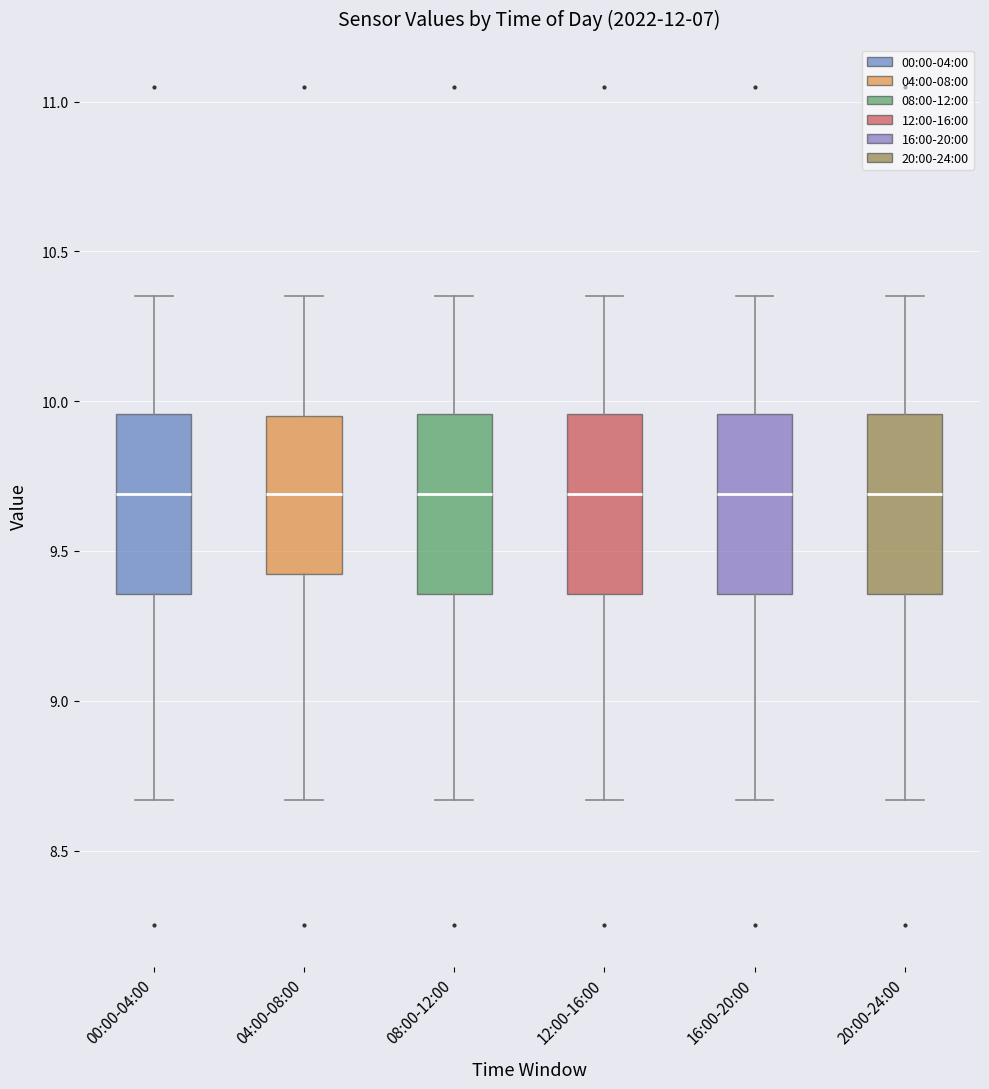

Reading left to right, read every box against the y-axis: the position of its median line, the range the box covers, and the ends of its whiskers. The values are not printed on the chart, so give them approximately, as read against the axis.

00:00-04:00: median 9.70, box 9.35 to 9.95, whiskers 8.65 to 10.35
04:00-08:00: median 9.70, box 9.40 to 9.95, whiskers 8.65 to 10.35
08:00-12:00: median 9.70, box 9.35 to 9.95, whiskers 8.65 to 10.35
12:00-16:00: median 9.70, box 9.35 to 9.95, whiskers 8.65 to 10.35
16:00-20:00: median 9.70, box 9.35 to 9.95, whiskers 8.65 to 10.35
20:00-24:00: median 9.70, box 9.35 to 9.95, whiskers 8.65 to 10.35